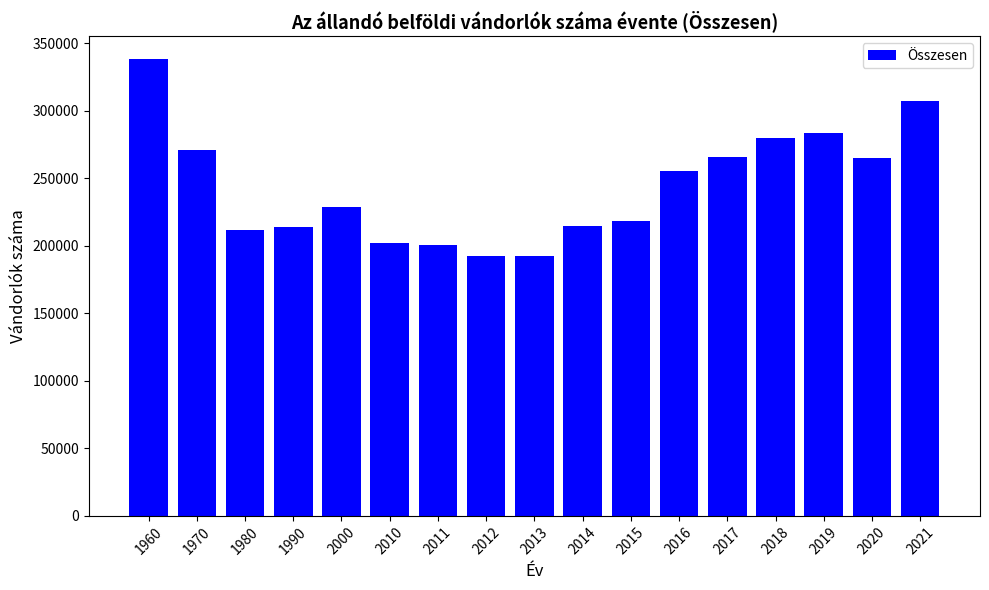

Which has a higher value, 2019 or 2015?

2019